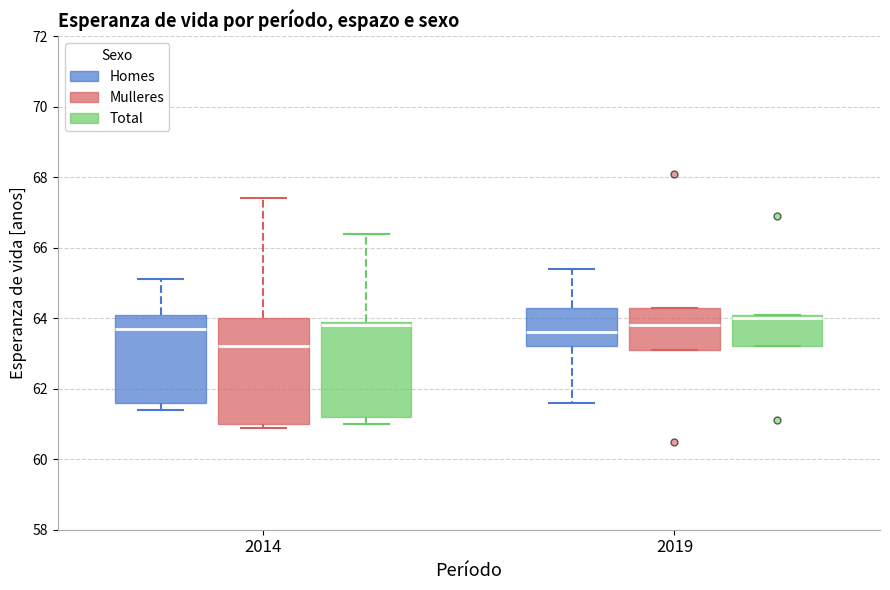

Which box's median line is the highest?

2019 (Total)